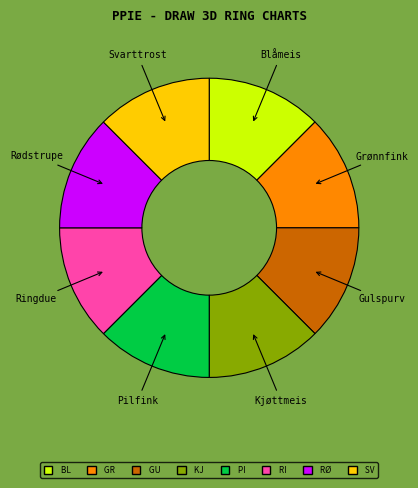

Approximately how many times larger is the value at Grønnfink compared to Blåmeis?

1.0